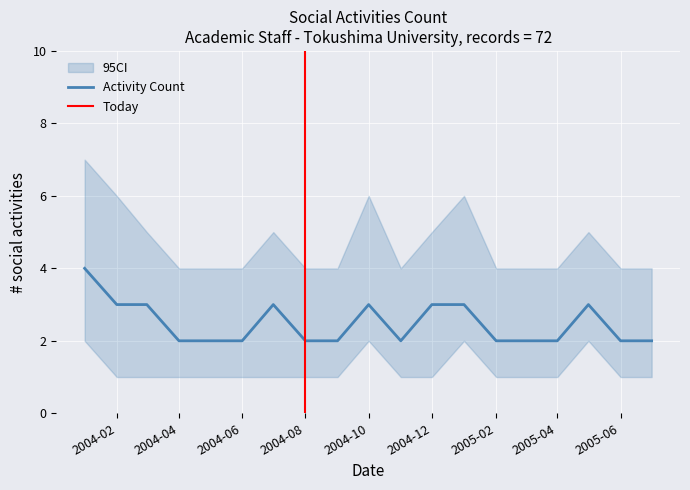

What is the sum of the Activity Count values at 2005-03 and 2004-03?

5